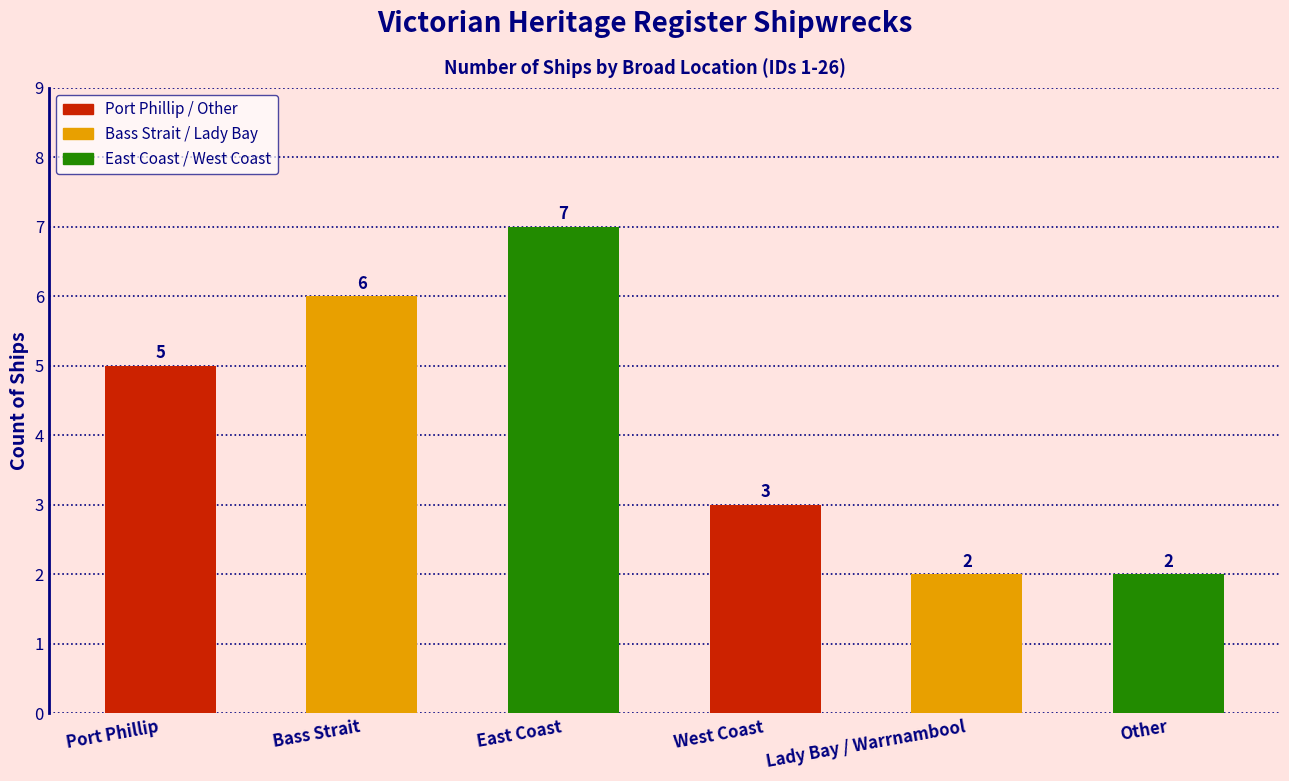

Count the number of data series in this chart.

1